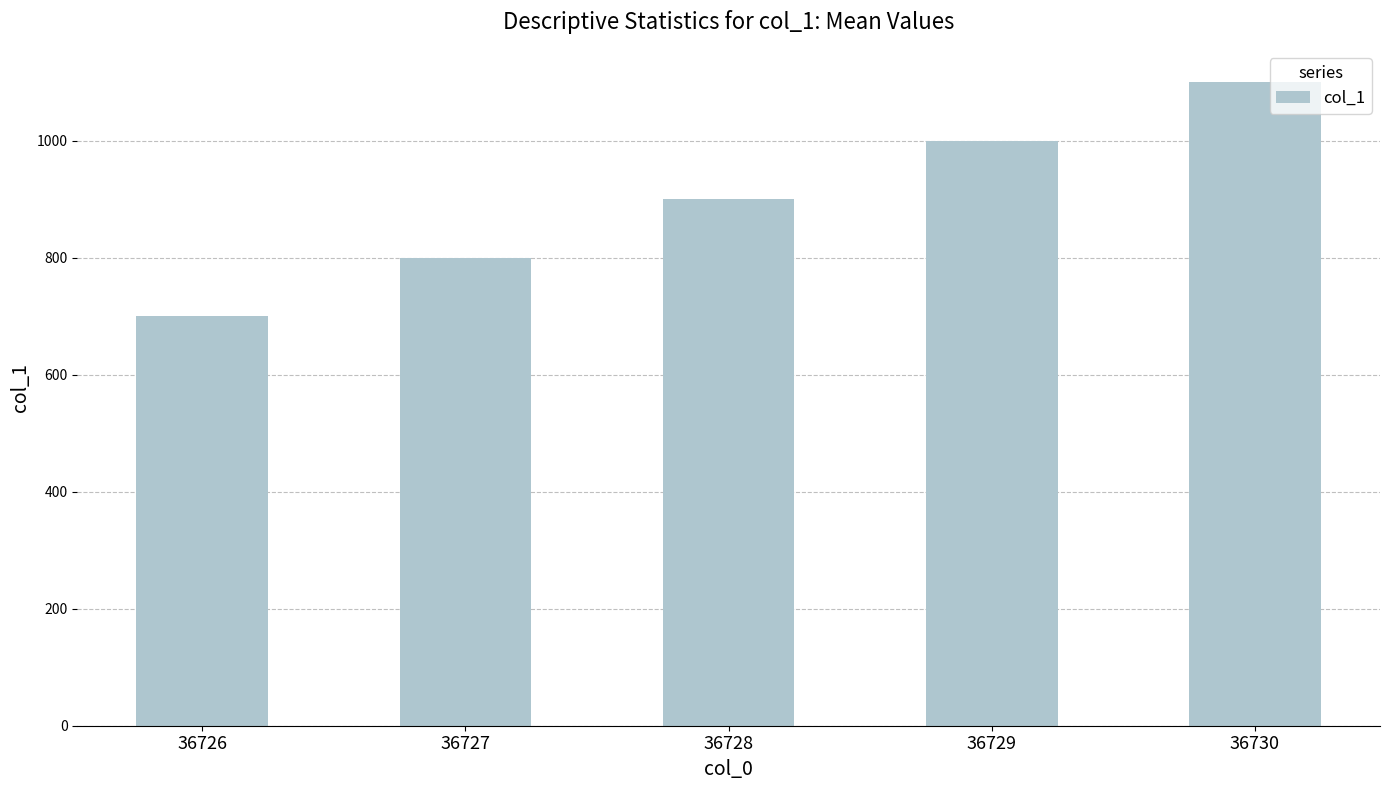

Does the chart contain stacked bars?

No